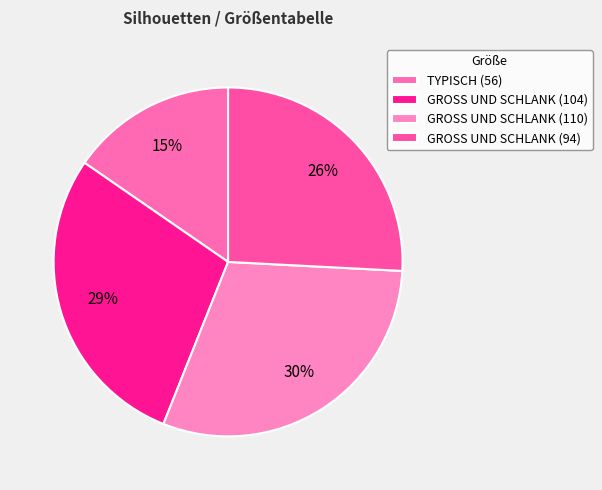

Rank the categories by value from lowest to highest.

TYPISCH (56), GROSS UND SCHLANK (94), GROSS UND SCHLANK (104), GROSS UND SCHLANK (110)